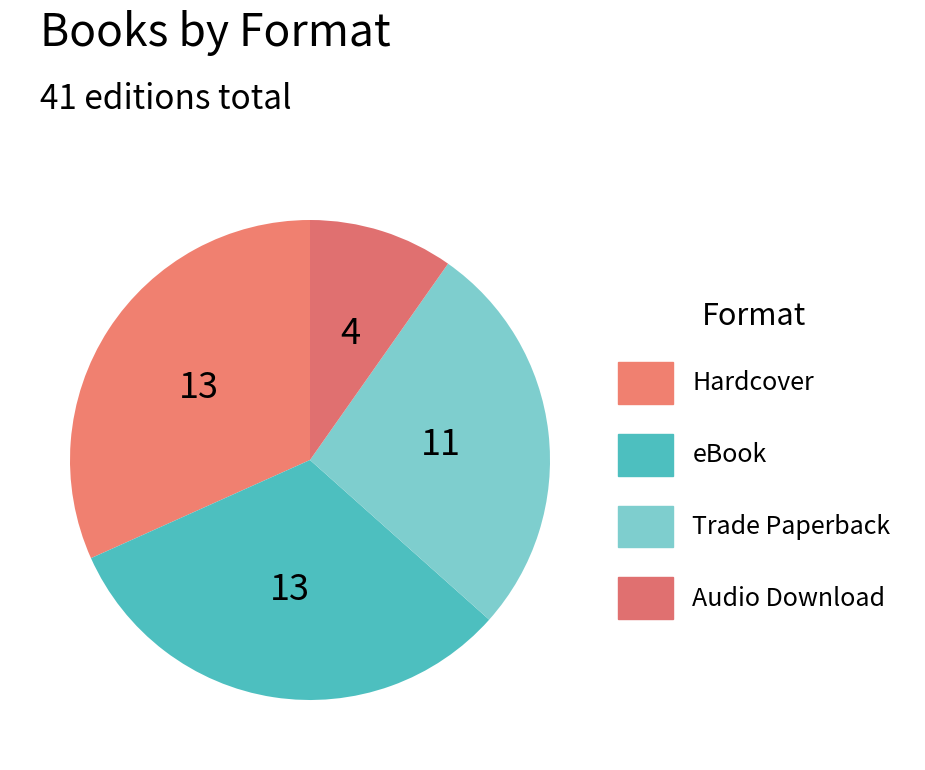

How many segments does this pie chart have?

4